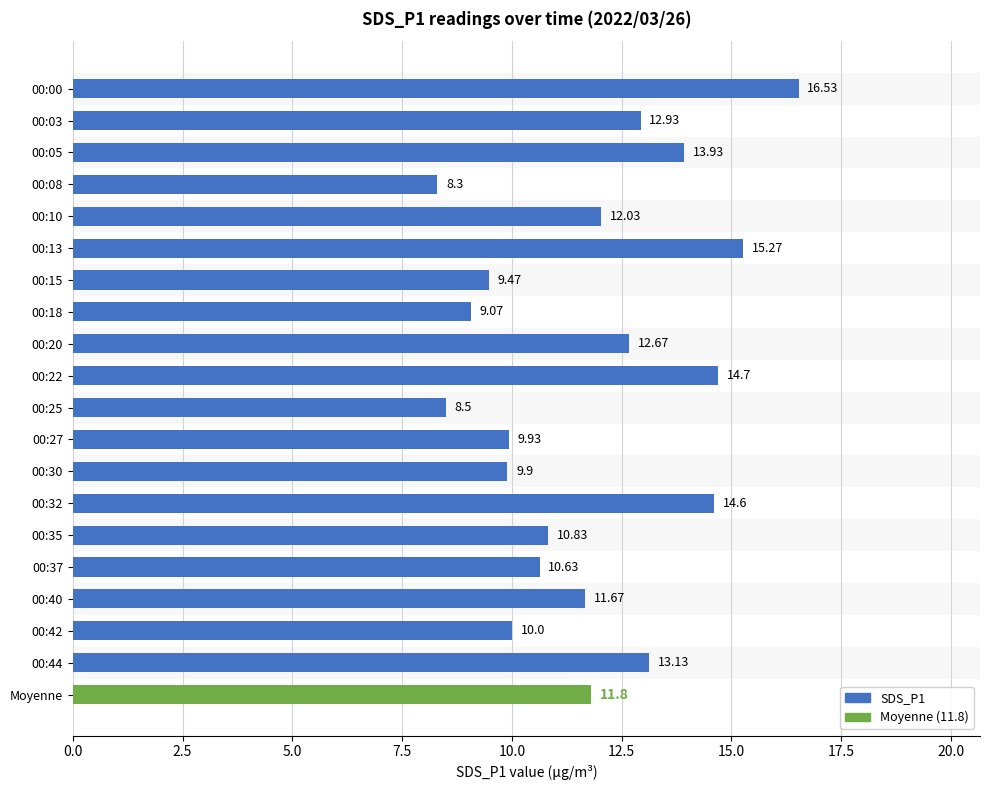

Rank the categories by value from lowest to highest.

00:08, 00:25, 00:18, 00:15, 00:30, 00:27, 00:42, 00:37, 00:35, 00:40, Moyenne, 00:10, 00:20, 00:03, 00:44, 00:05, 00:32, 00:22, 00:13, 00:00